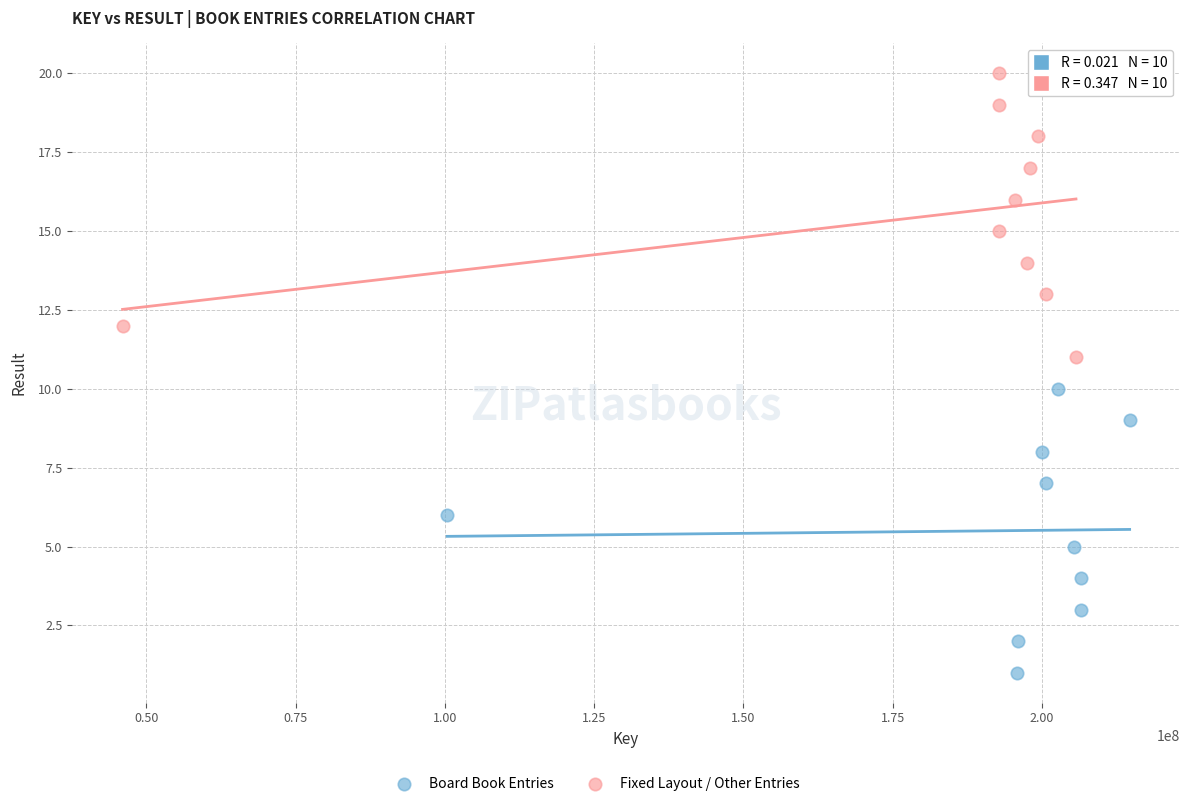

Which series reaches the maximum Y coordinate?

Fixed Layout / Other Entries